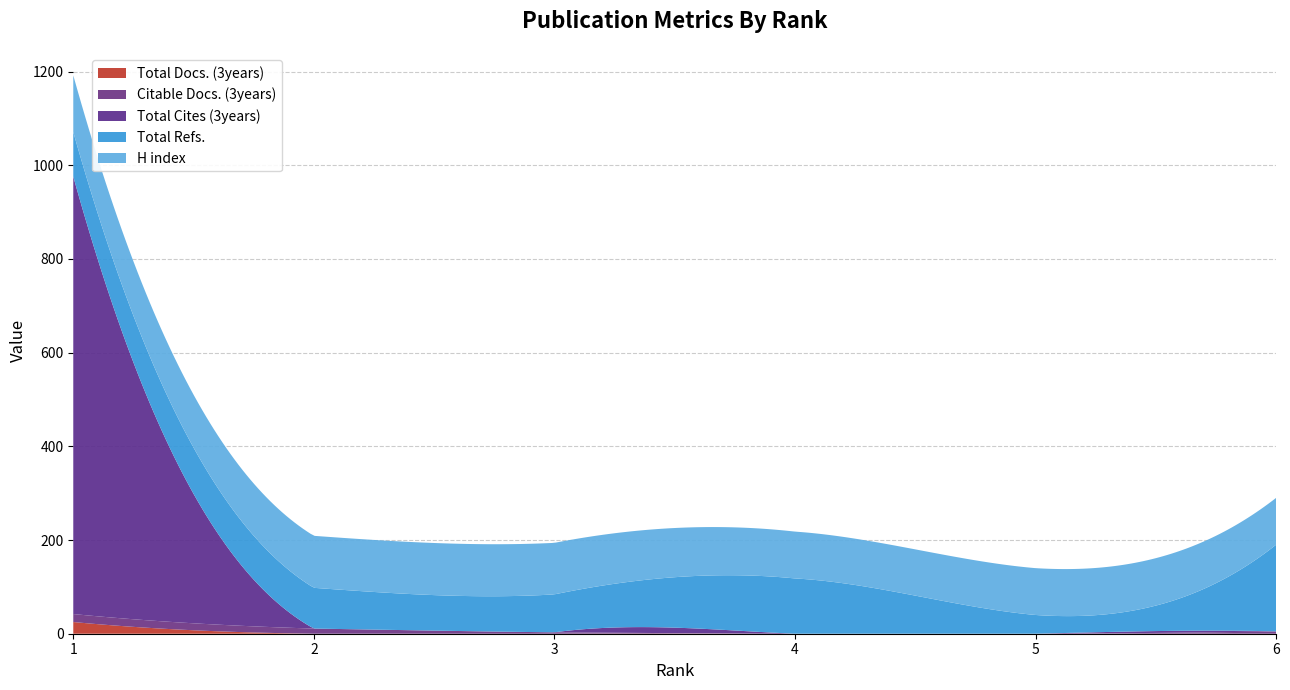

Reading left to right, what are all the values shown in this chart?

Total Docs. (3years): 1=25	2=0	3=0	4=0	5=0	6=0
Citable Docs. (3years): 1=17	2=11	3=3	4=0	5=0	6=5
Total Cites (3years): 1=934	2=0	3=0	4=0	5=0	6=0
Total Refs.: 1=95	2=87	3=81	4=118	5=40	6=185
H index: 1=121	2=111	3=110	4=100	5=100	6=100